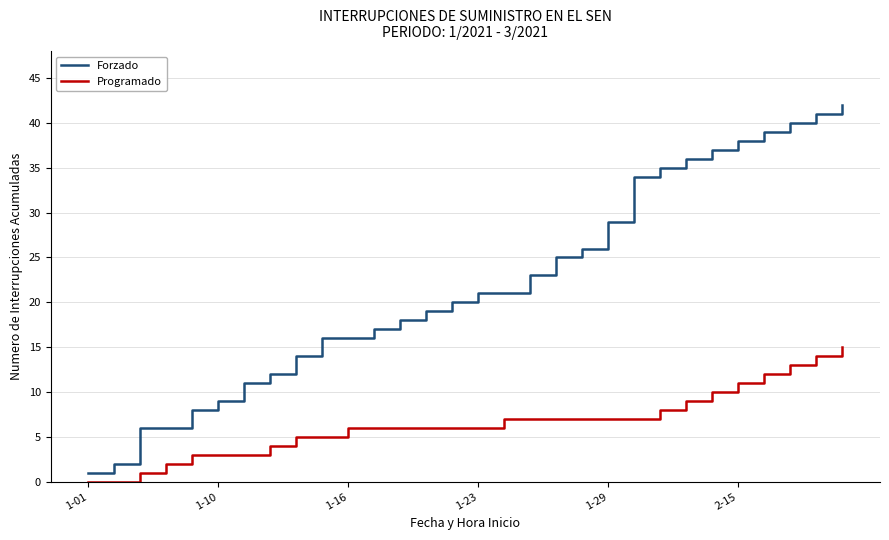

Reading left to right, transcribe all the data shown in this chart.

Forzado: 1	2	6	6	8	9	11	12	14	16	16	17	18	19	20	21	21	23	25	26	29	34	35	36	37	38	39	40	41	42
Programado: 0	0	1	2	3	3	3	4	5	5	6	6	6	6	6	6	7	7	7	7	7	7	8	9	10	11	12	13	14	15